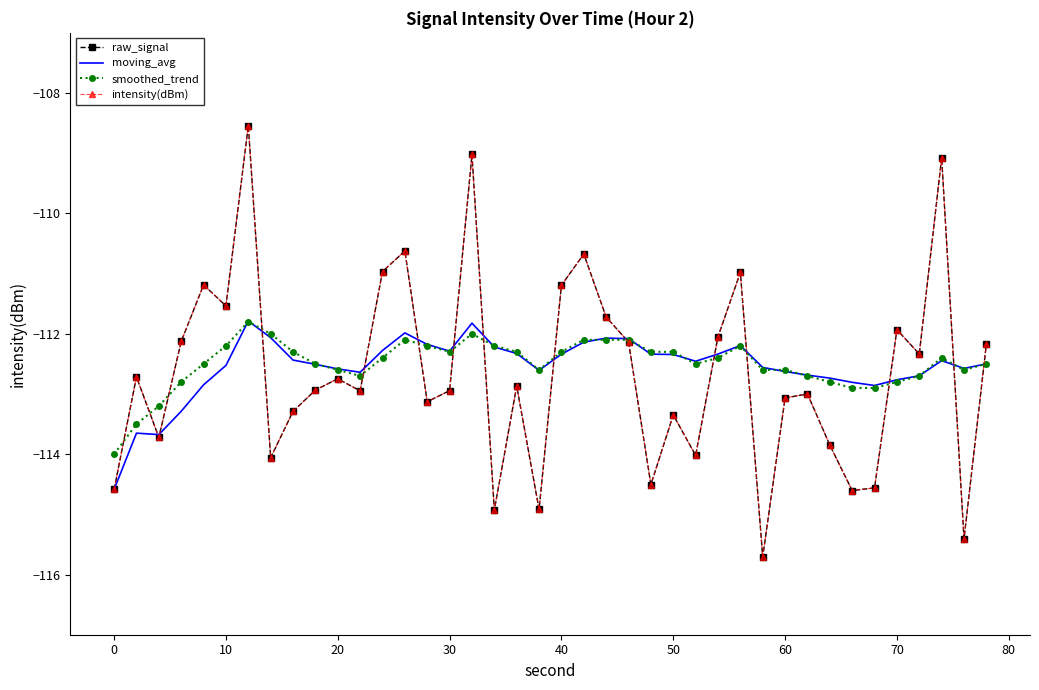

What is the value of the moving_avg point at the 32nd from the left?

-112.7